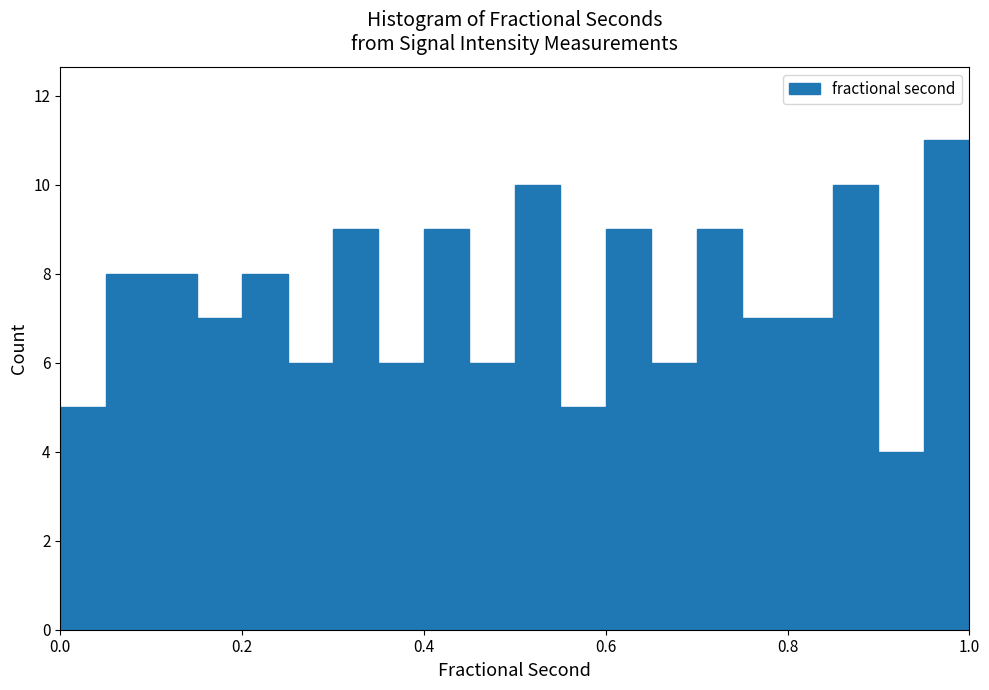

Around what value on the x-axis is the tallest bar? Give the approximate position of its centre, as read against the axis.

0.98